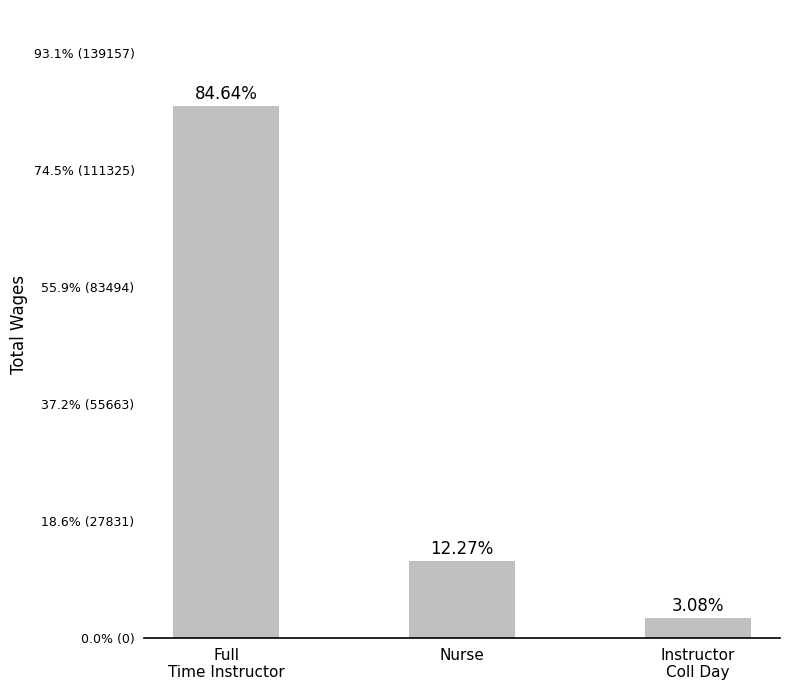

Are the bars horizontal?

No